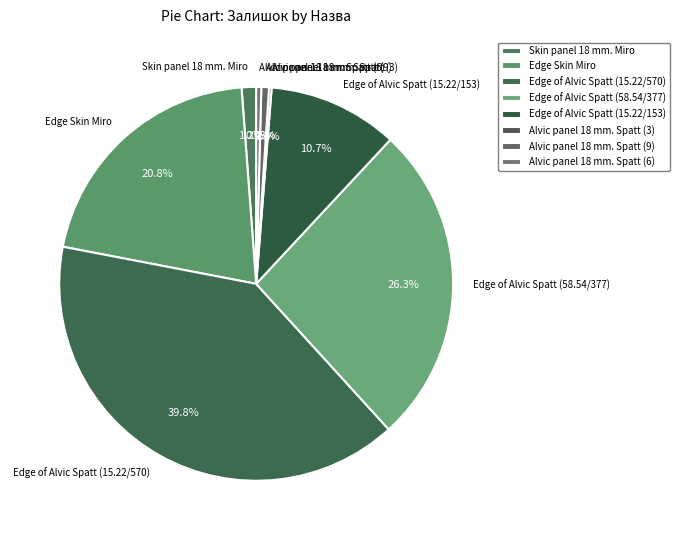

To the nearest percent, what percentage of the pie is Alvic panel 18 mm. Spatt (9)?

1%